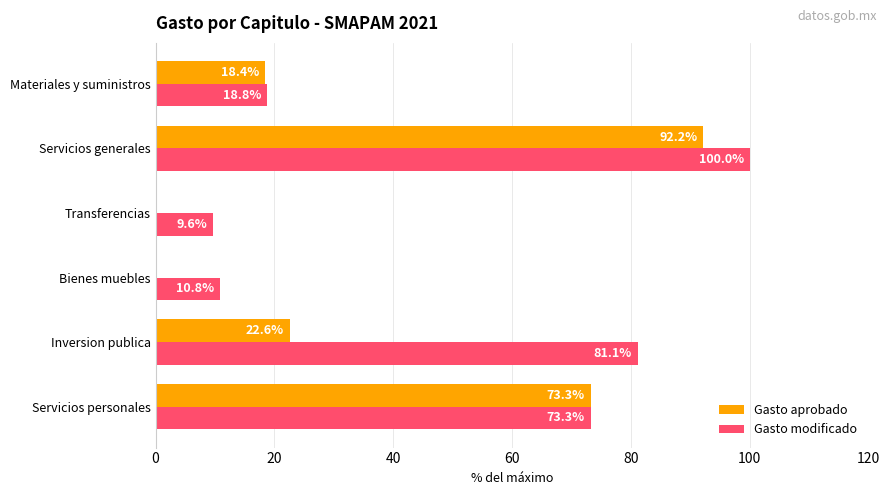

What is the approximate value of Gasto modificado at Servicios generales?

100.0